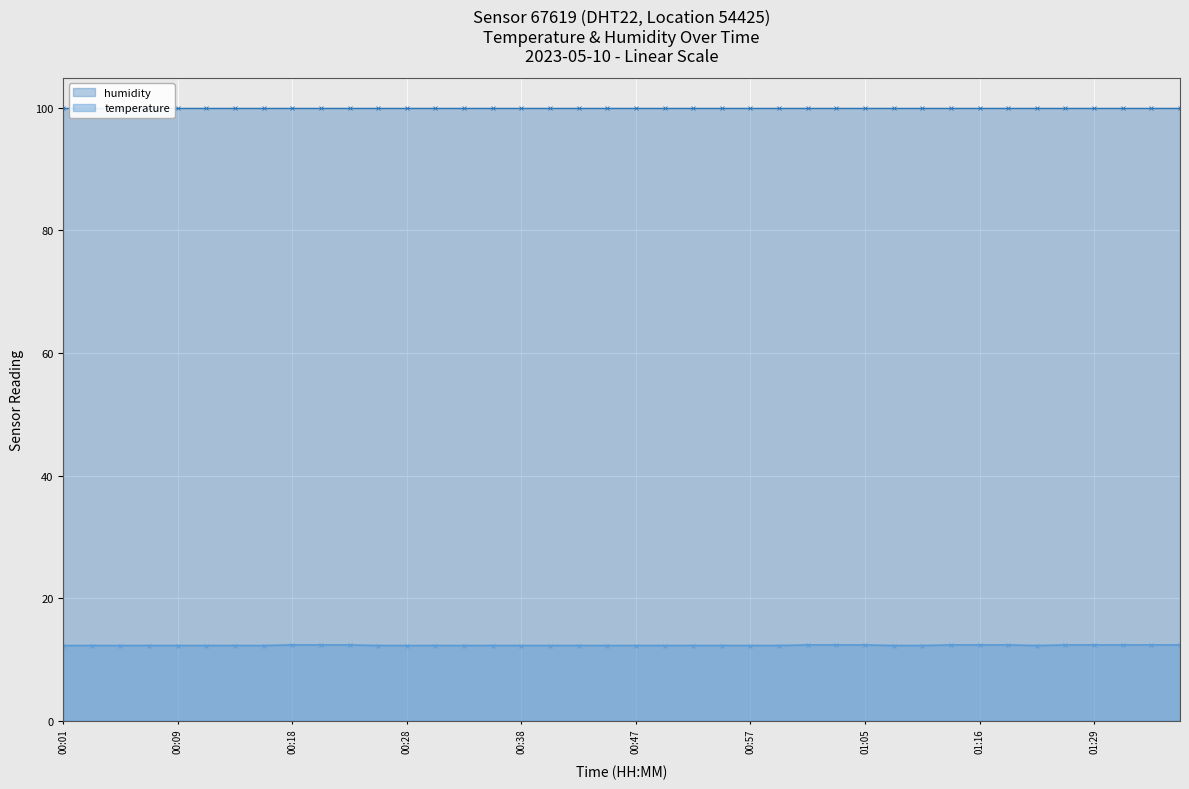

Does the chart display data point markers on the line(s)?

Yes